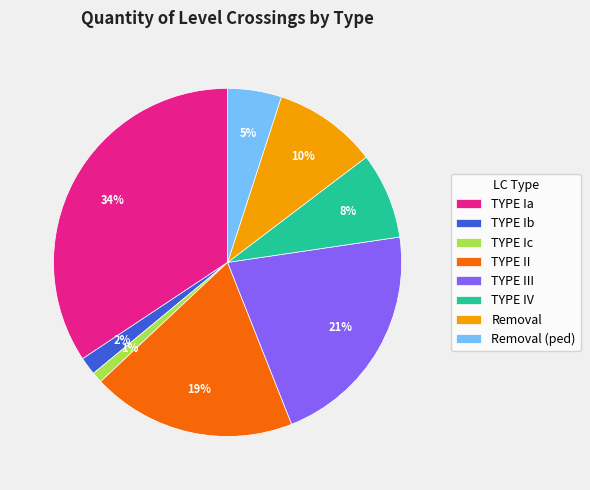

Do Removal (ped) and TYPE III together represent more than half of the pie?

No